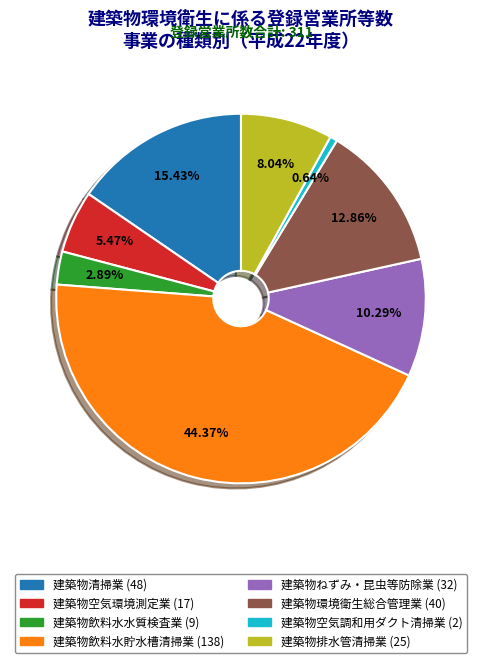

Which category has the smallest portion of the pie?

建築物空気調和用ダクト清掃業